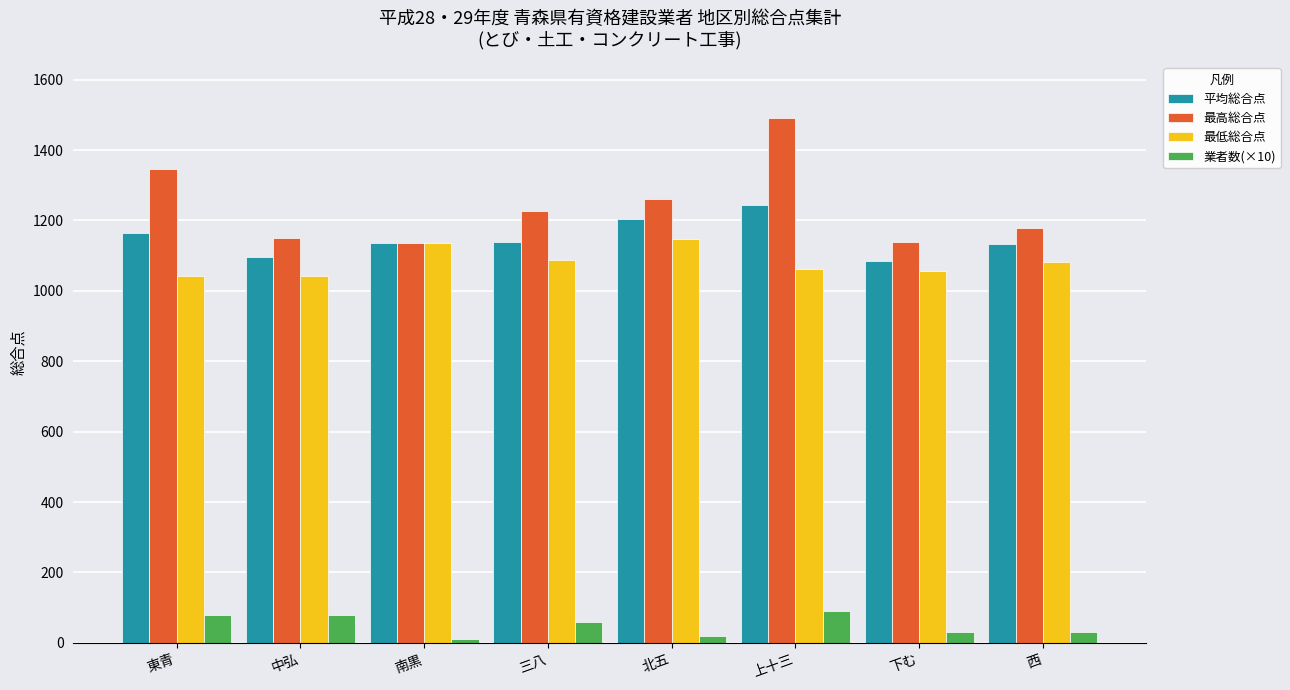

The value of 業者数(×10) at 上十三 is 90.0. True or false?

True